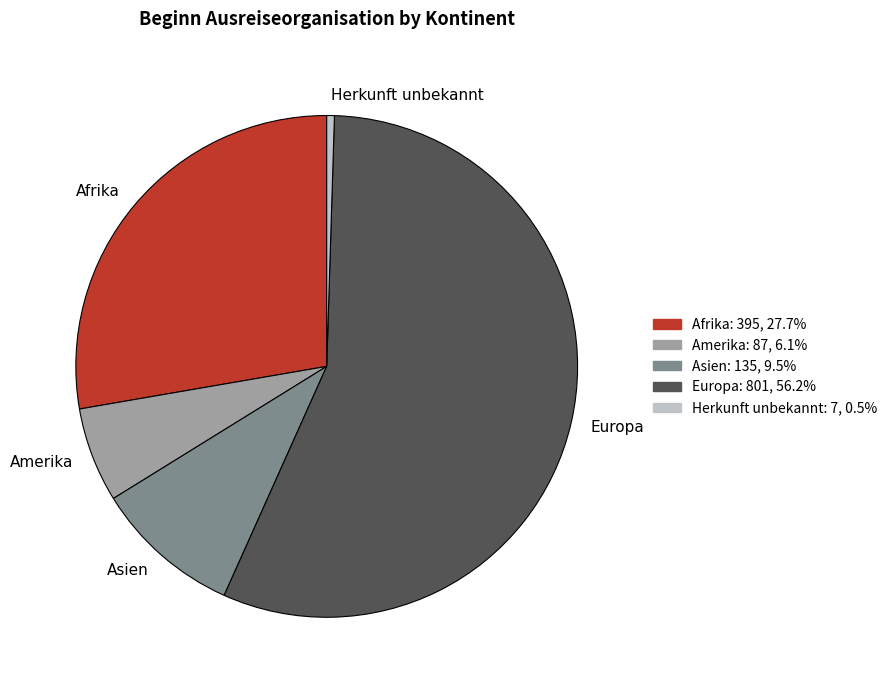

Which category accounts for the majority?

Europa